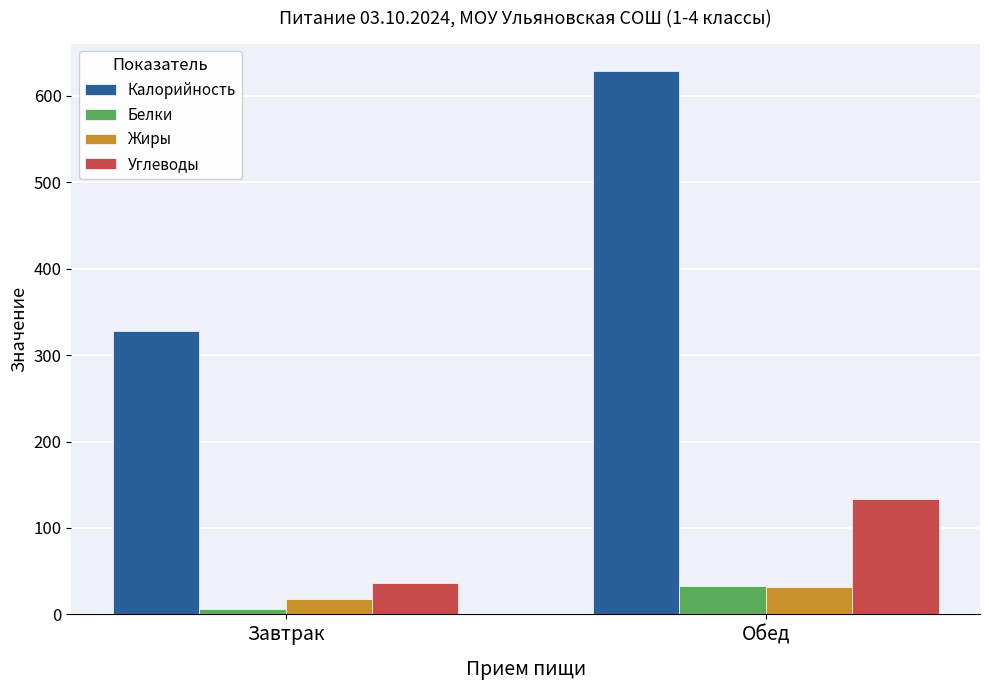

At which label is Углеводы closest to 84?

Завтрак